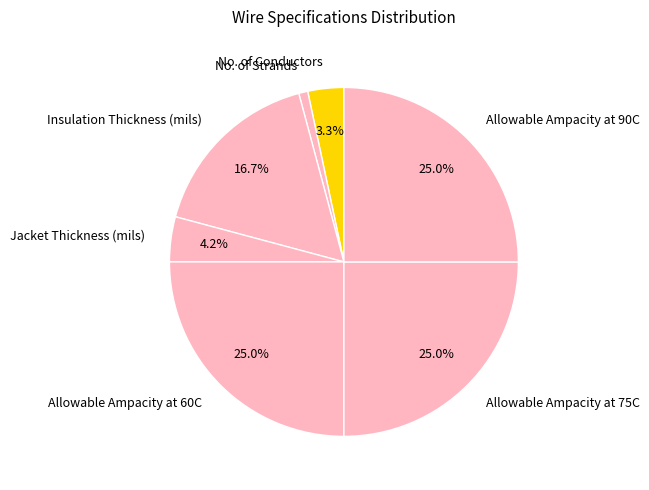

What is the ratio of the value at Allowable Ampacity at 90C to the value at No. of Strands?

30.0